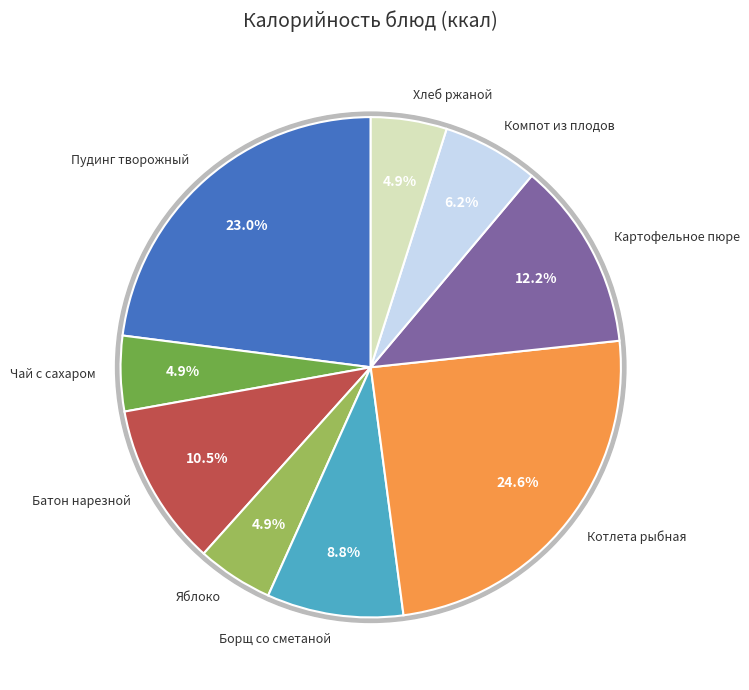

To the nearest percent, what is the average slice percentage?

11%